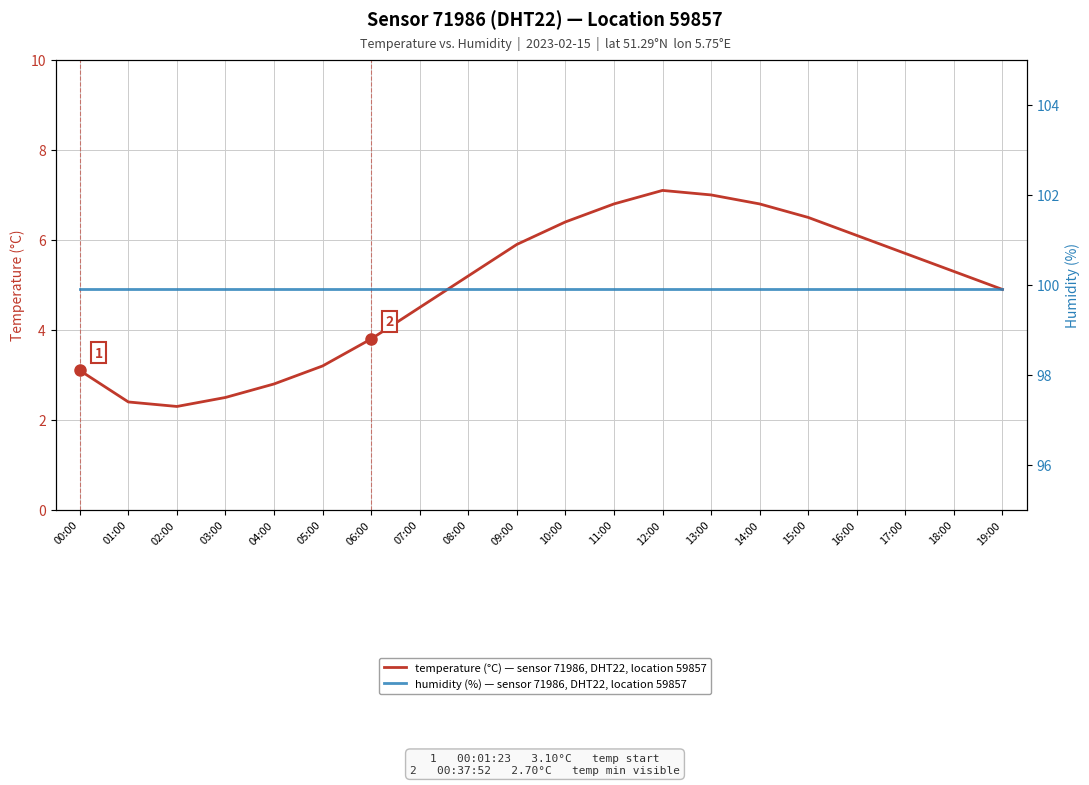

Reading right to left, extract all data points from this chart.

temperature (°C) — sensor 71986, DHT22, location 59857: 4.9	5.3	5.7	6.1	6.5	6.8	7.0	7.1	6.8	6.4	5.9	5.2	4.5	3.8	3.2	2.8	2.5	2.3	2.4	3.1
humidity (%) — sensor 71986, DHT22, location 59857: 99.9	99.9	99.9	99.9	99.9	99.9	99.9	99.9	99.9	99.9	99.9	99.9	99.9	99.9	99.9	99.9	99.9	99.9	99.9	99.9